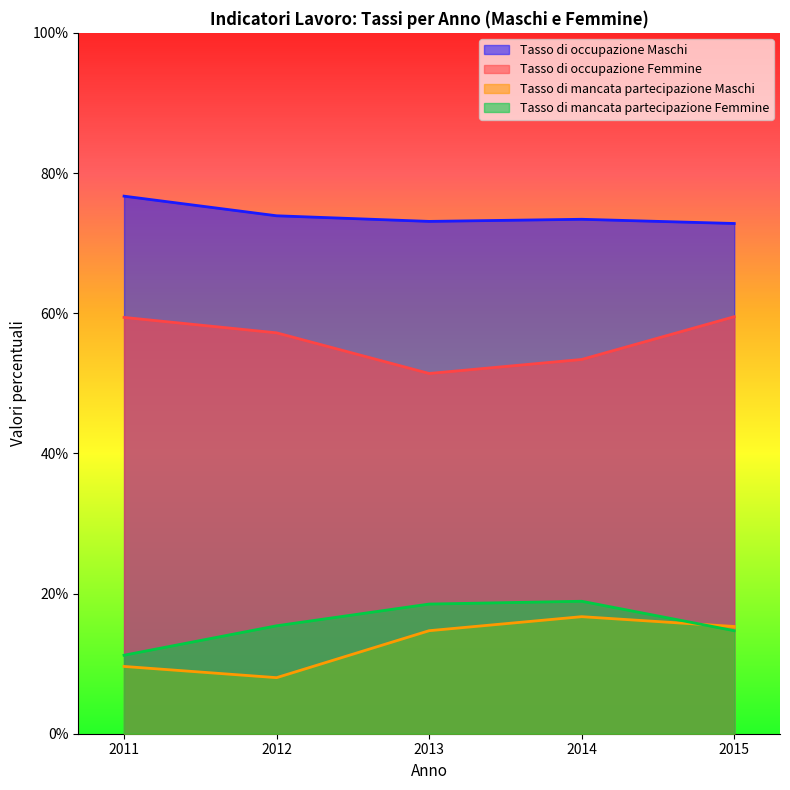

The Tasso di mancata partecipazione Maschi series shows 15.1 at 2011. True or false?

False